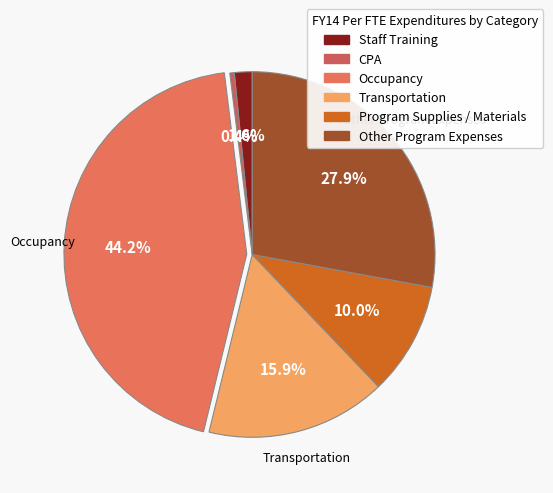

To the nearest percent, what is the difference between the CPA and Occupancy slice percentages?

44%